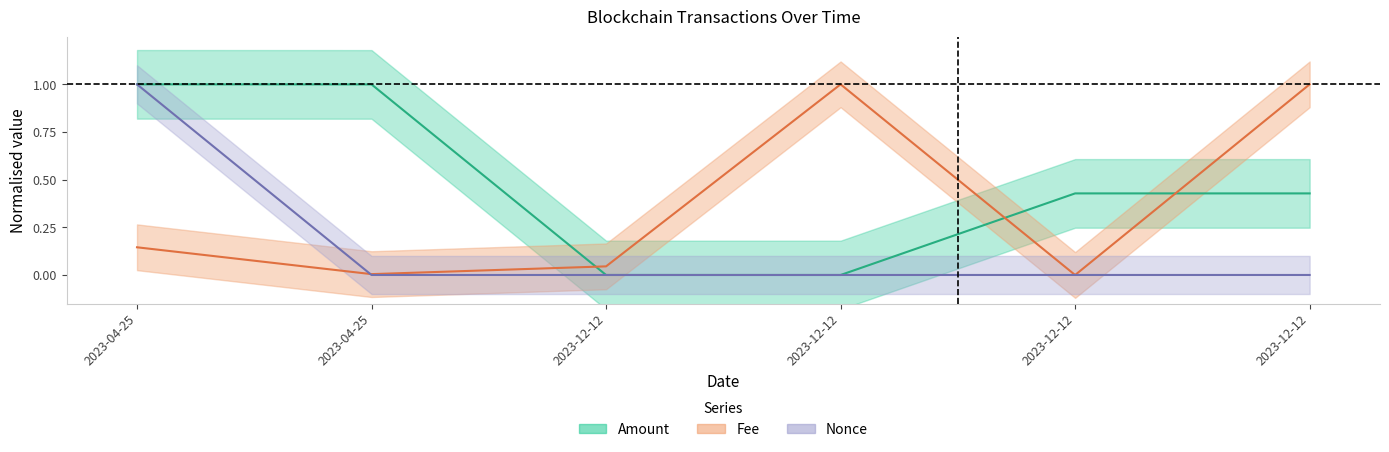

Reading right to left, transcribe all the data shown in this chart.

Amount: 0.4	0.4	0.0	0.0	1.0	1.0
Fee: 1.0	0.0	1.0	0.0	0.0	0.1
Nonce: 0.0	0.0	0.0	0.0	0.0	1.0